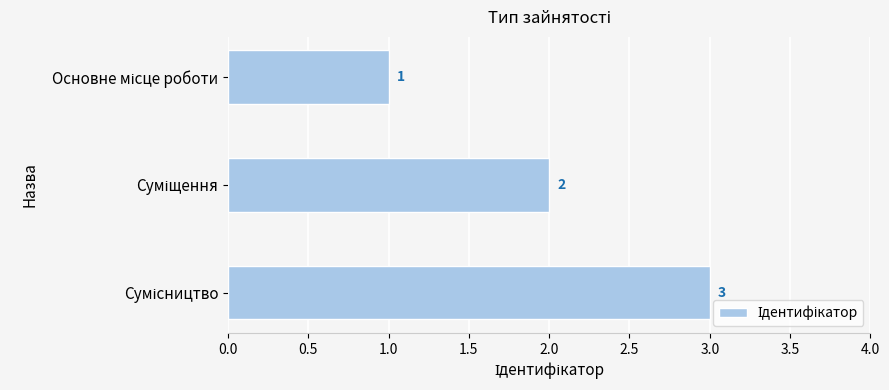

What is the greatest value displayed?

3